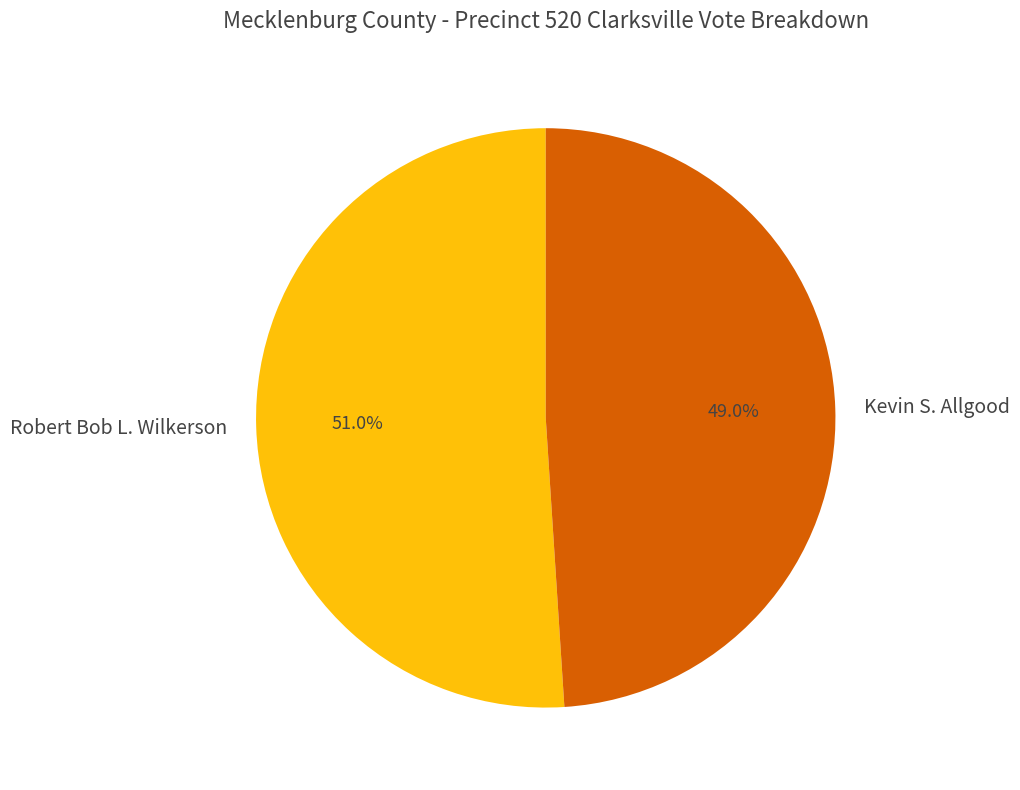

True or false: Kevin S. Allgood accounts for 49% of the total.

True